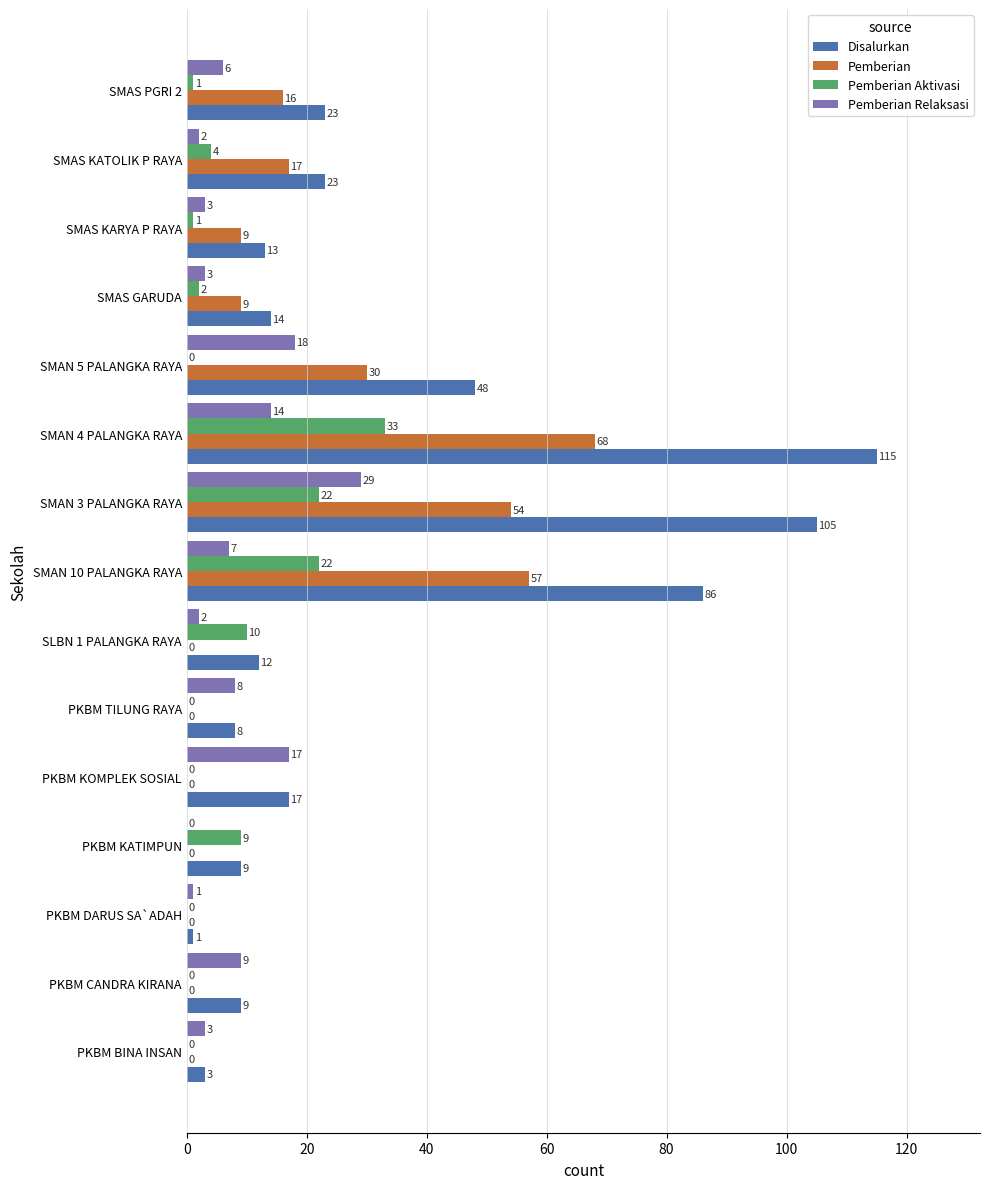

How many values in Pemberian Aktivasi are above zero?

9